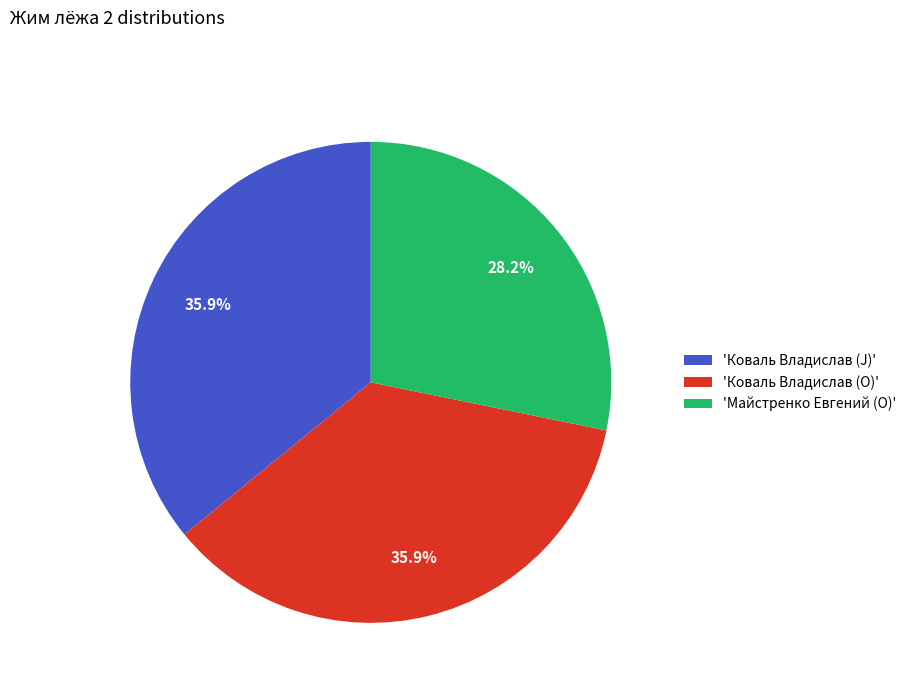

Which slice is the smallest?

'Майстренко Евгений (O)'